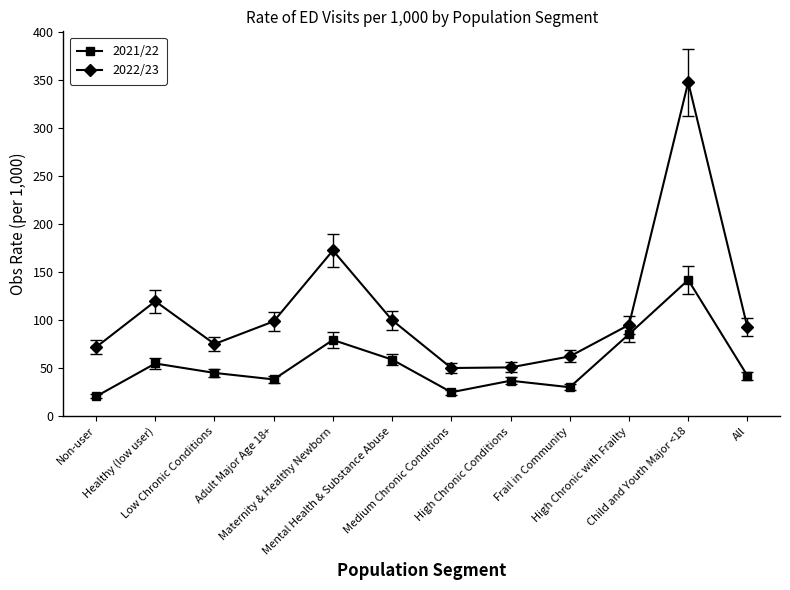

Where is 2022/23 nearest to the value 198?

Maternity & Healthy Newborn